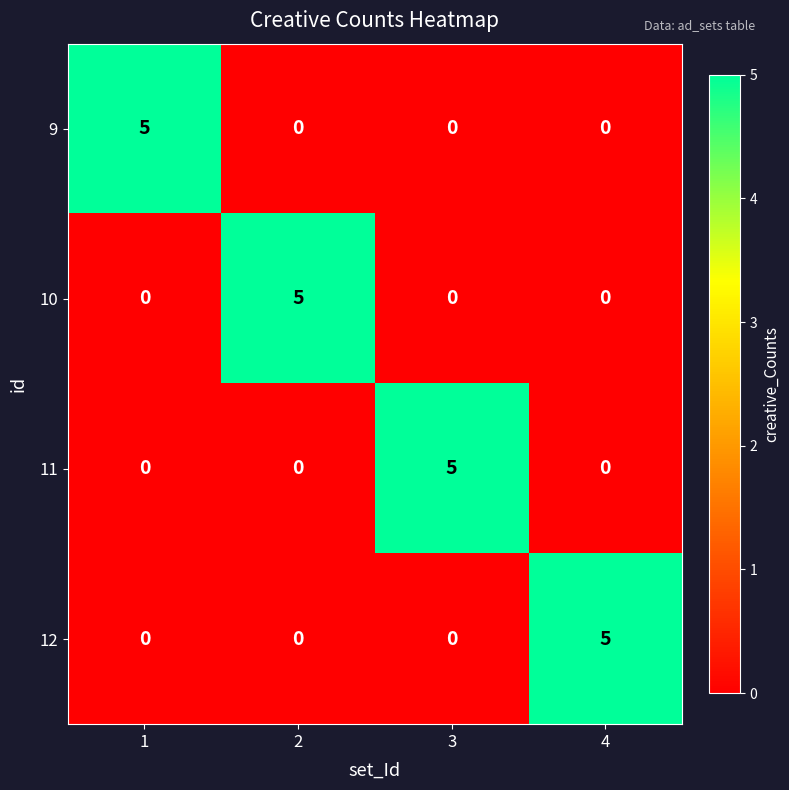

Is it true that 10 equals 0 at 1?

True